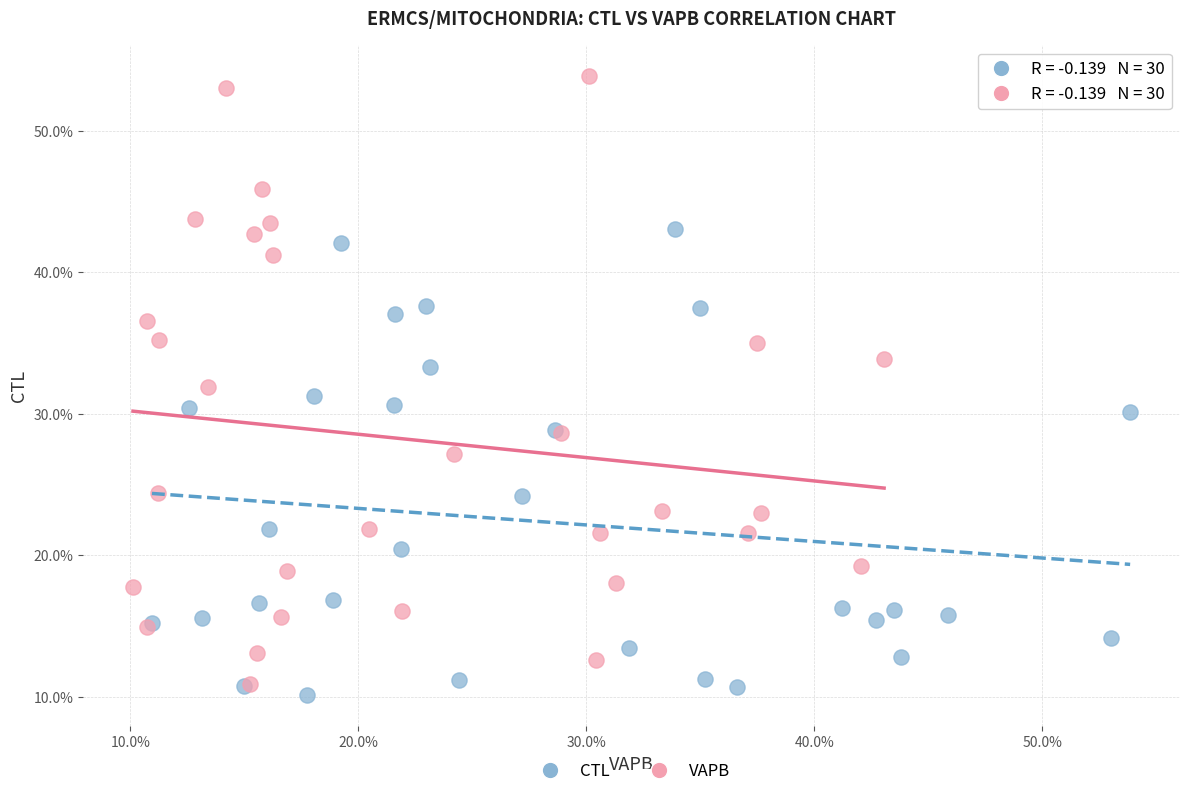

What are all the series names shown in the legend?

CTL, VAPB